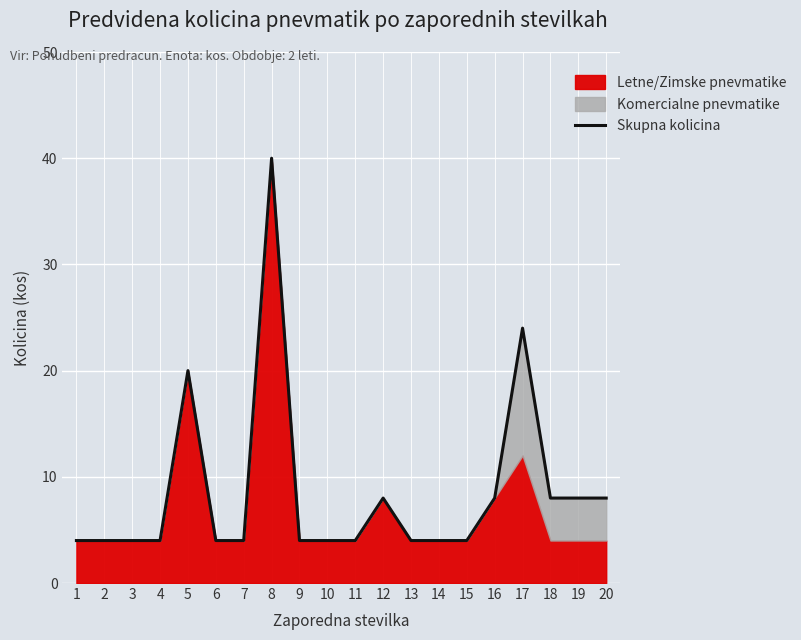

What is the maximum value shown in the chart?

40